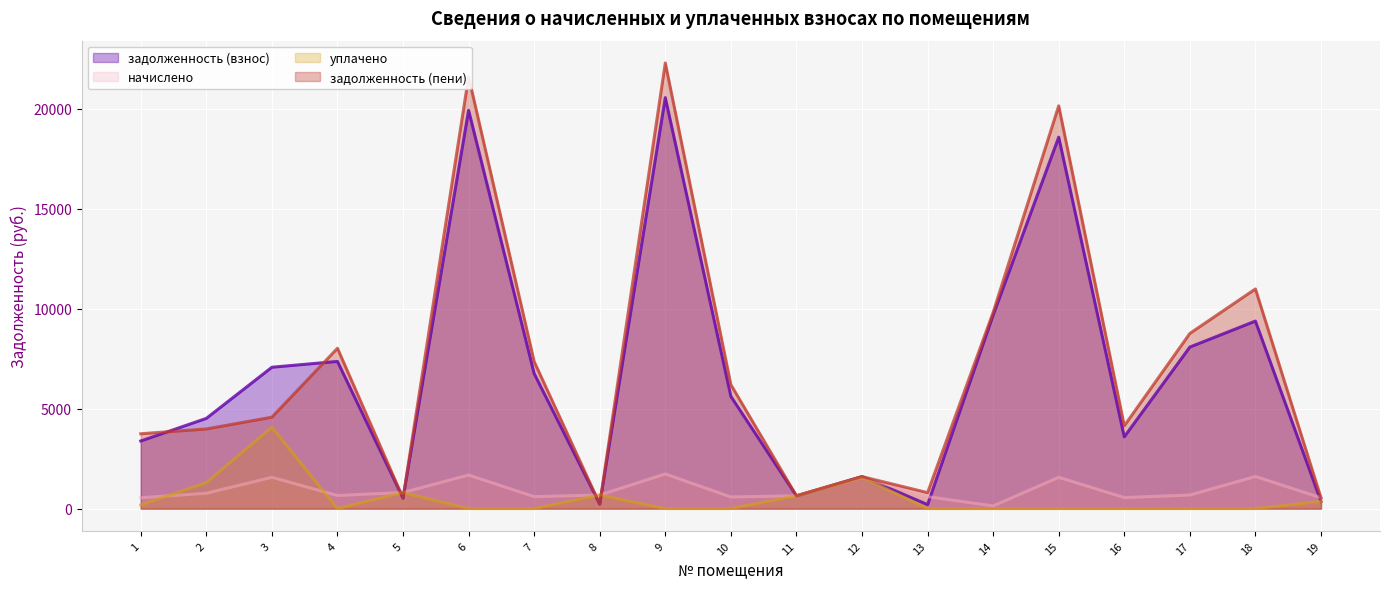

Where is the first local maximum for уплачено?

3